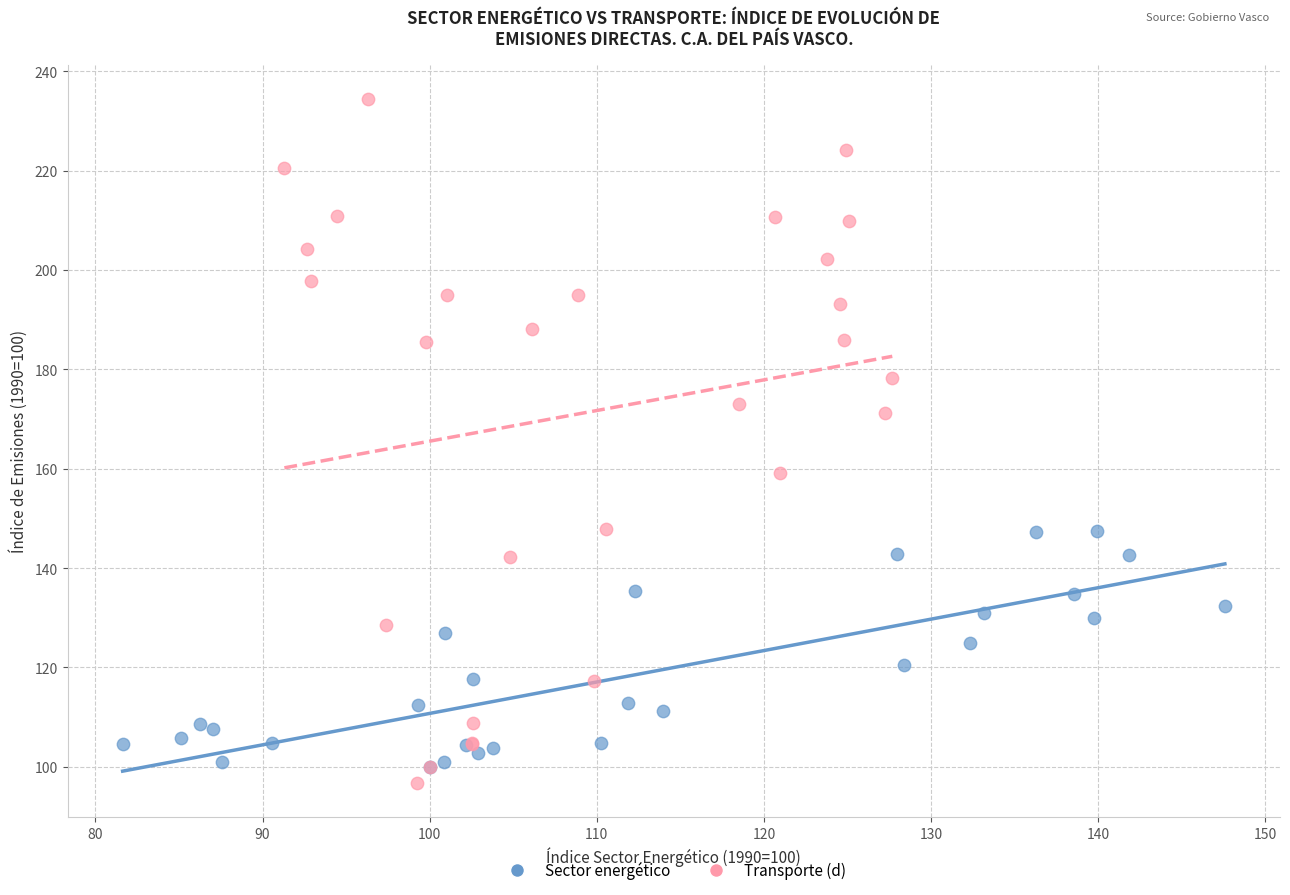

Which series reaches the maximum Y coordinate?

Transporte (d)